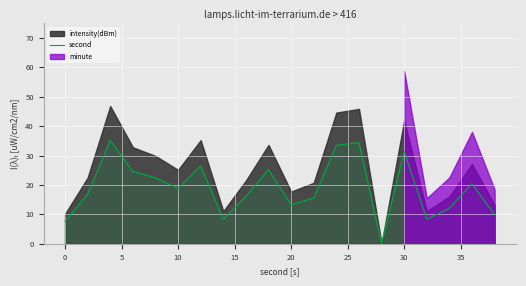

What is the maximum value for second?

35.1